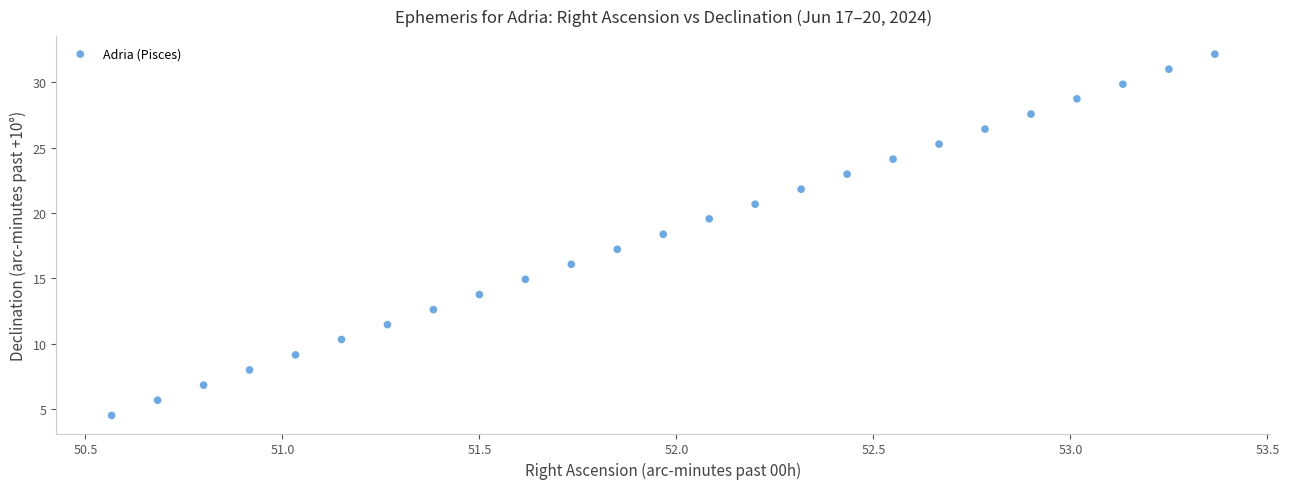

What is the range of X values (max minus min)?

2.8